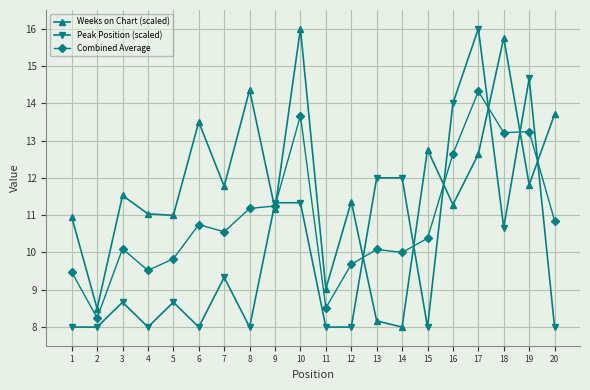

Is the value of Peak Position (scaled) at 15 greater than the value of Combined Average at 16?

No